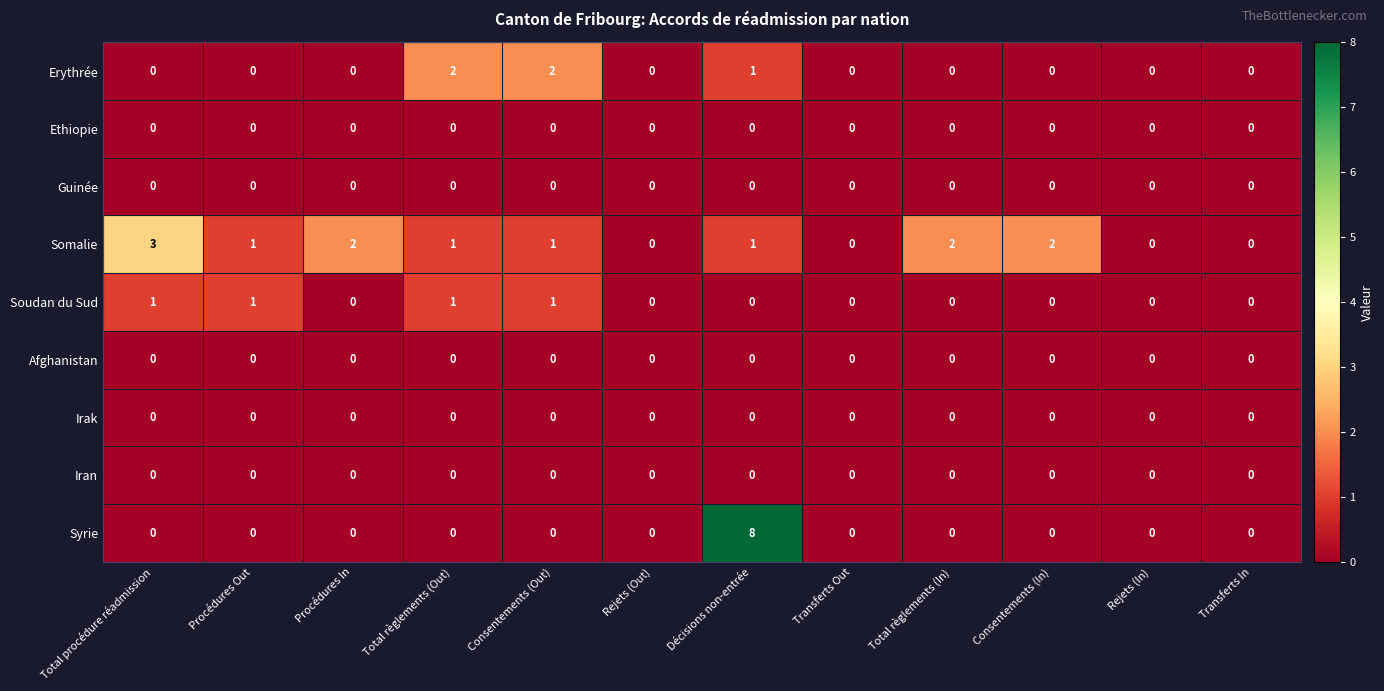

The Guinée series shows 0 at Total règlements (In). True or false?

True